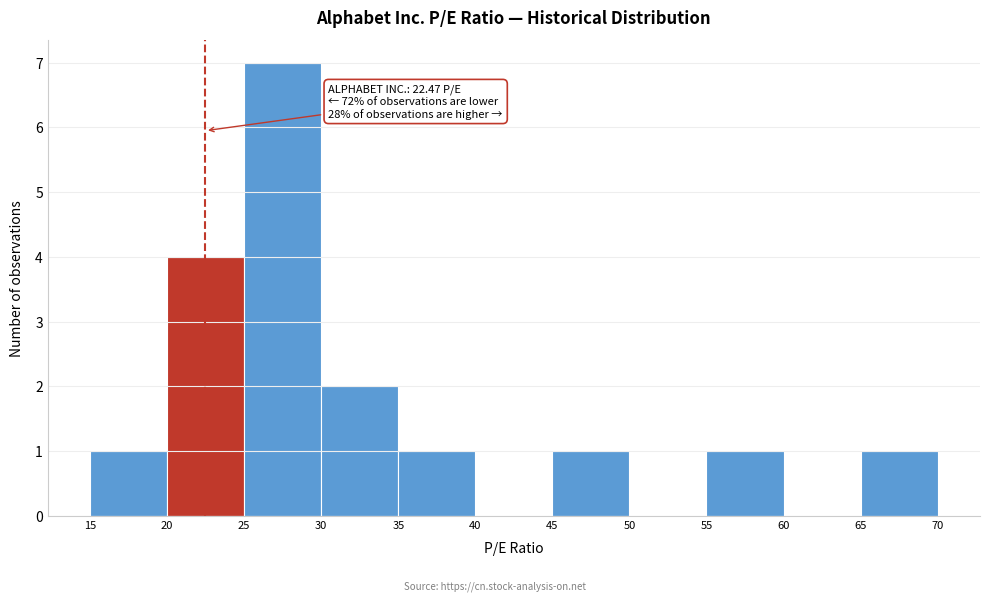

Over which range of the x-axis is the bar tallest?

25 to 30